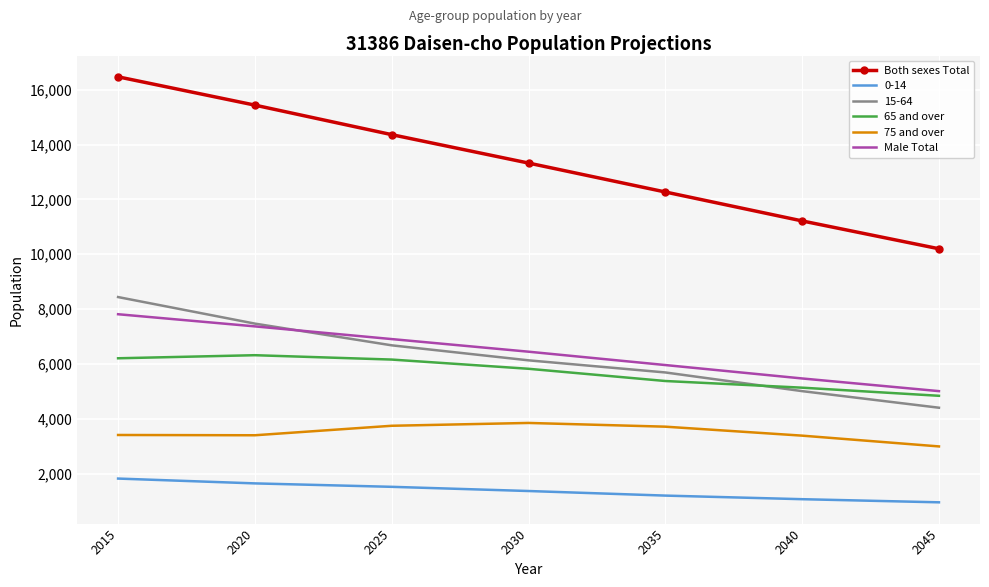

What is the maximum value for 65 and over?

6320